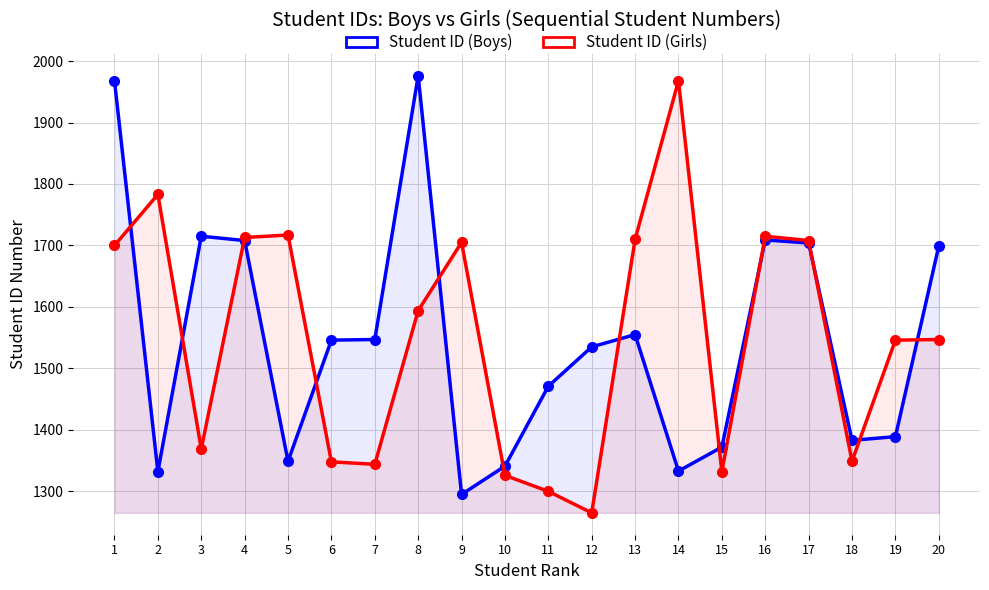

Does the chart have visible grid lines?

Yes